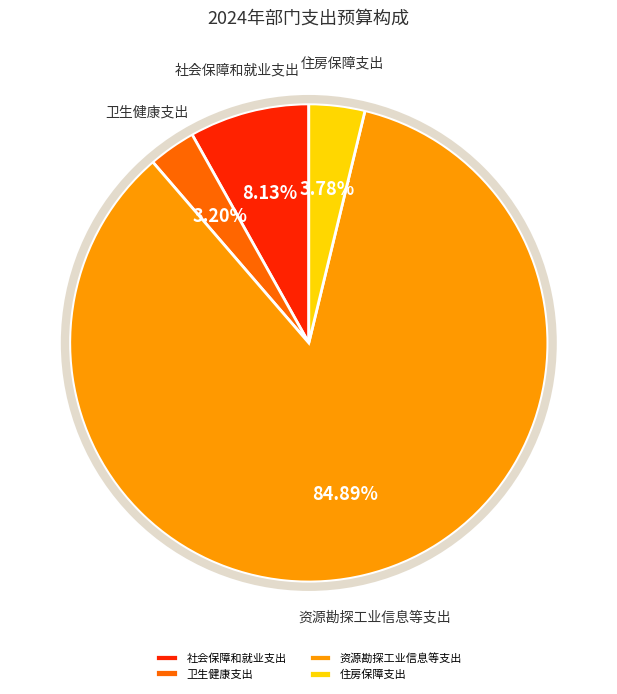

How many segments does this pie chart have?

4